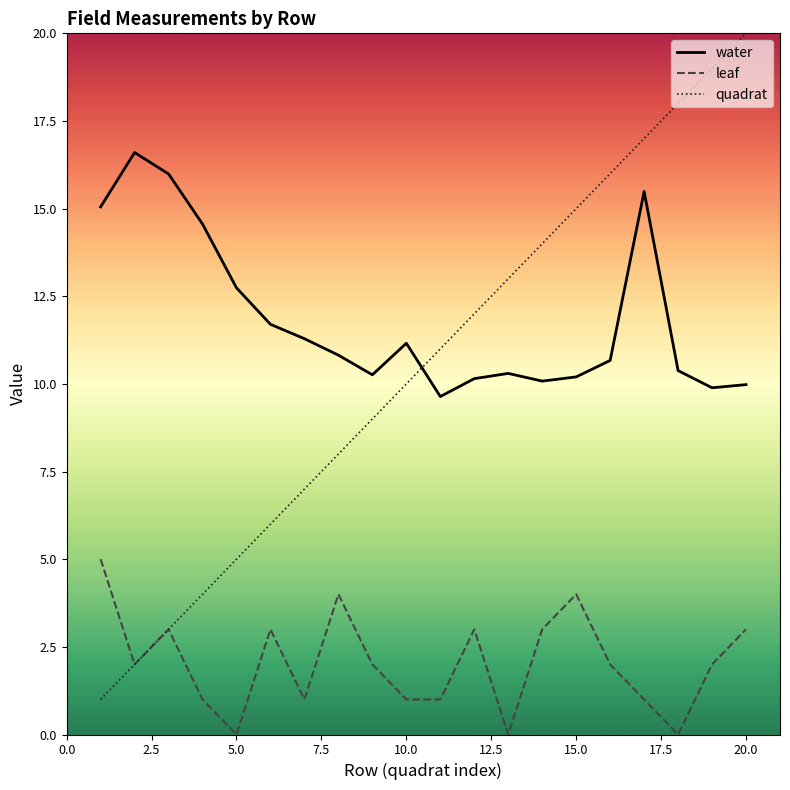

How many leaf values are between 1 and 3?

14